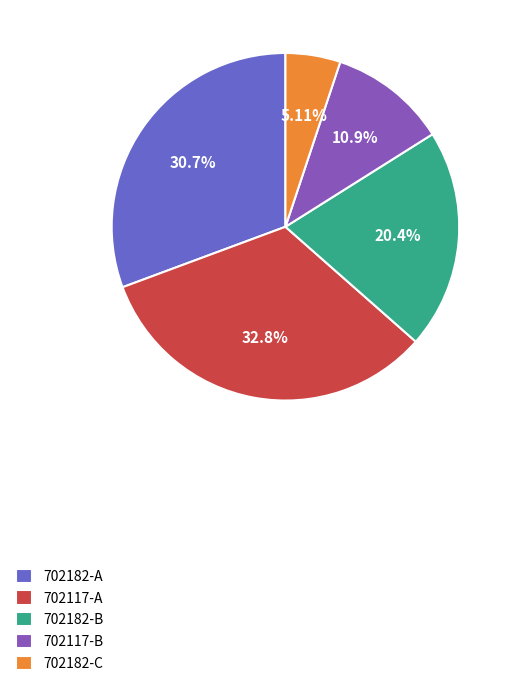

Combined, do 702117-A and 702182-C account for over 50%?

No